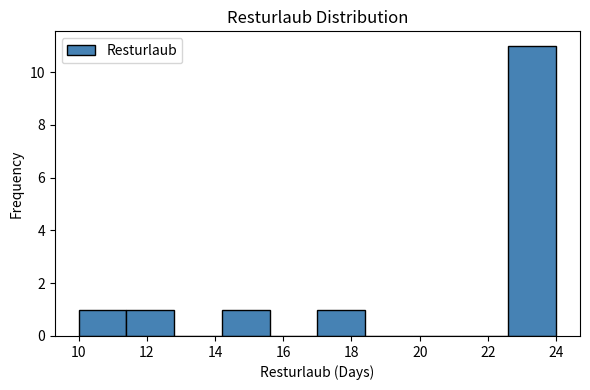

Reading left to right, list every bar in this chart as the range it spans on the x-axis followed by its height. The values are not printed on the chart, so give them approximately, as read against the axis.

10.0 to 11.4: 1
11.4 to 12.8: 1
12.8 to 14.2: 0
14.2 to 15.6: 1
15.6 to 17.0: 0
17.0 to 18.4: 1
18.4 to 19.8: 0
19.8 to 21.2: 0
21.2 to 22.6: 0
22.6 to 24.0: 11